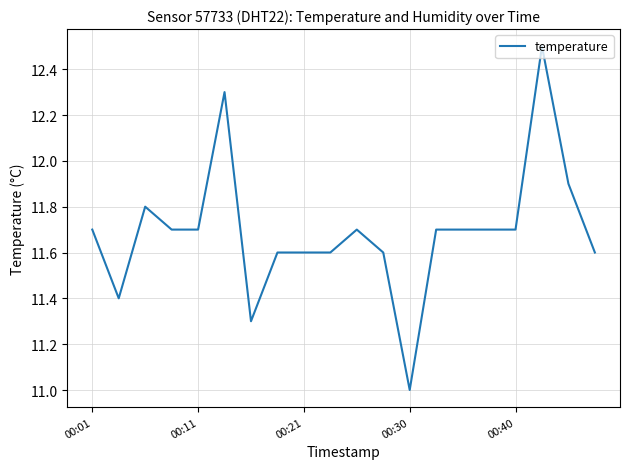

What is the difference between the maximum and minimum values?

1.5